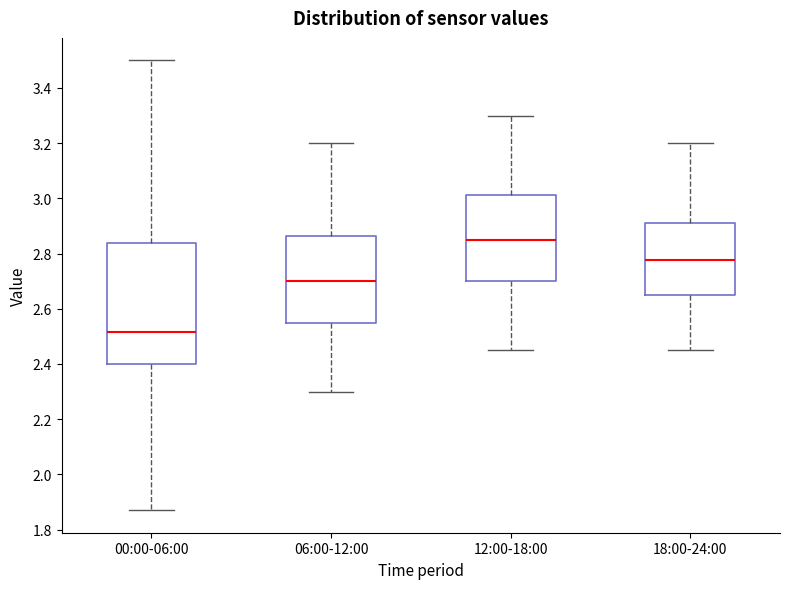

Where is the upper edge of the box for 12:00-18:00 on the y-axis? The values are not printed on the chart, so give them approximately, as read against the axis.

3.02